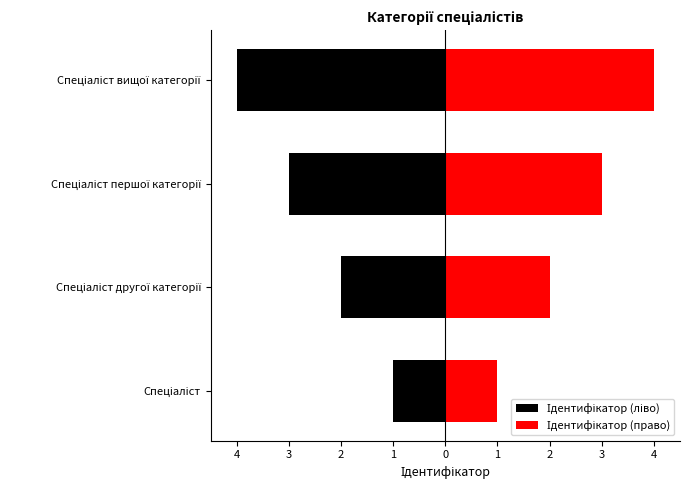

Which series has the widest spread of values?

Ідентифікатор (ліво)